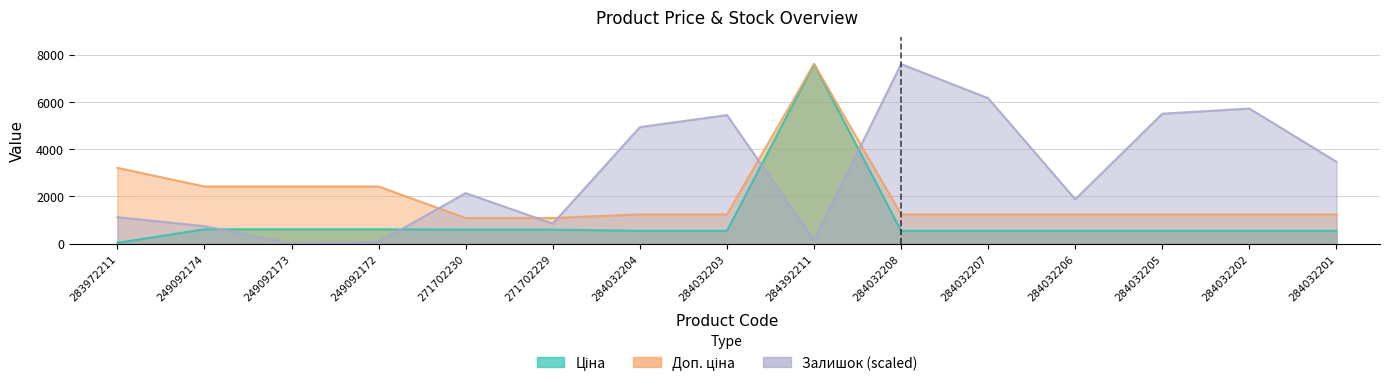

What is the difference between the highest and lowest values at 284032204?

4388.1